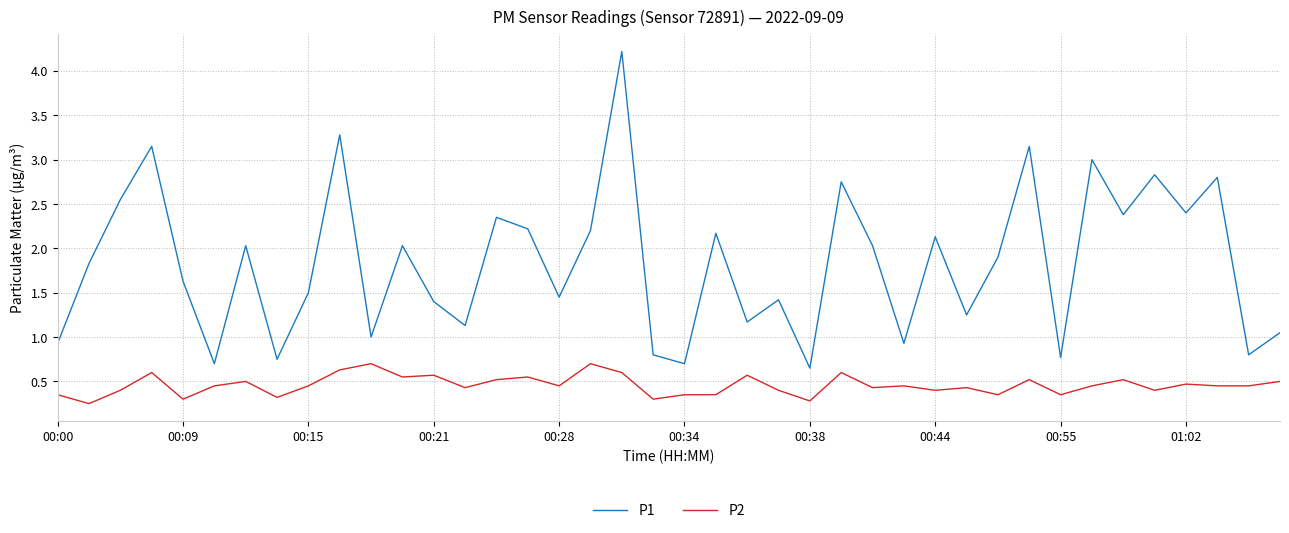

Which series has the largest total across all categories?

P1